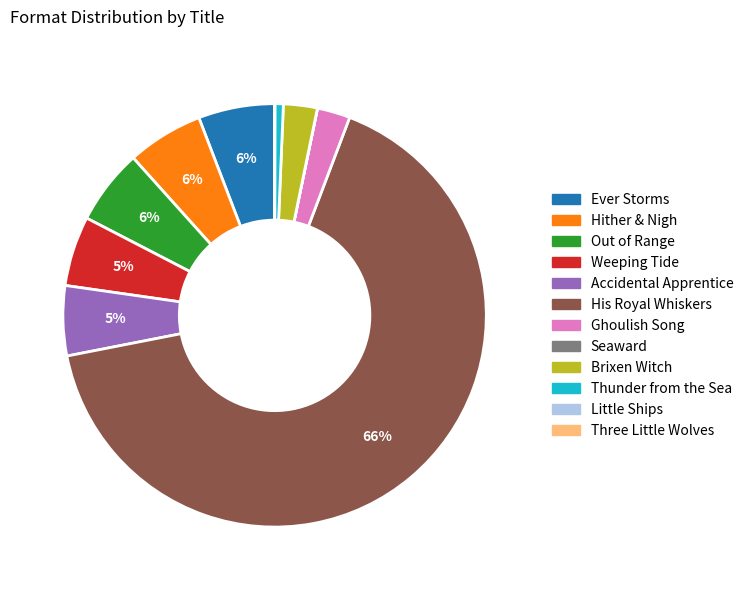

To the nearest percent, what is the average slice percentage?

8%